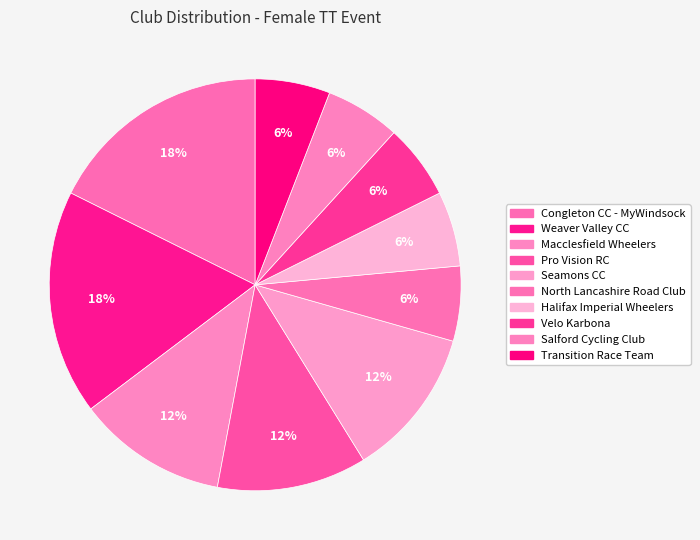

What is the total percentage of Seamons CC and Macclesfield Wheelers?

23.5%